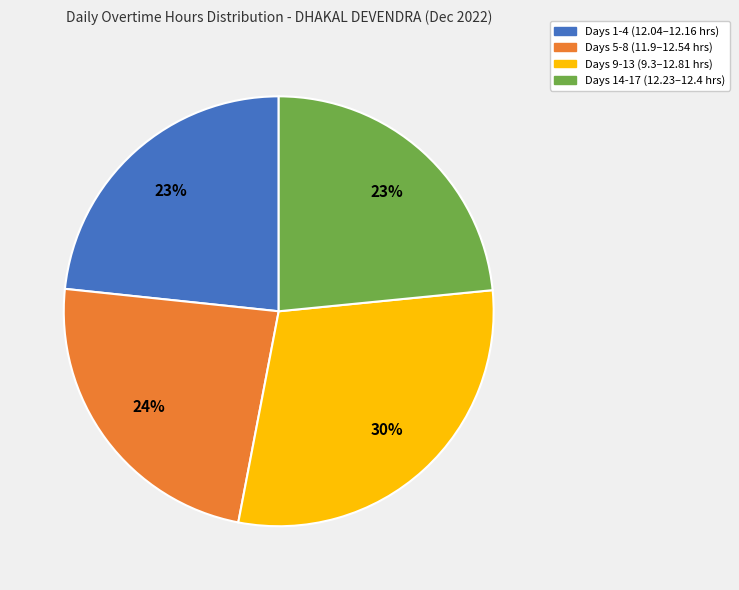

Is there any slice that represents more than half of the pie?

No